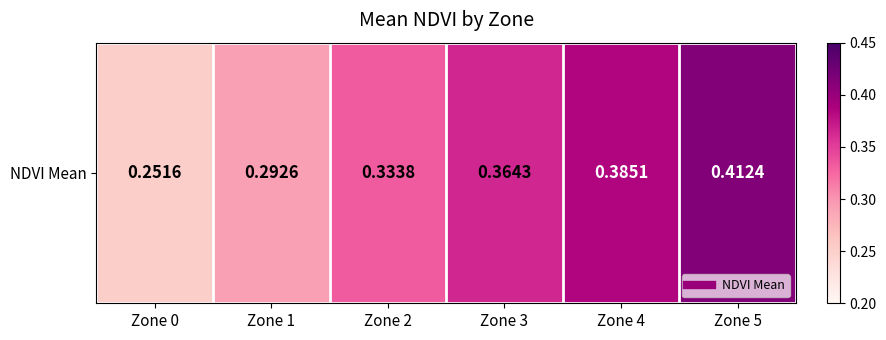

Reading right to left, list all the values displayed in this chart.

Zone 5=0.4	Zone 4=0.4	Zone 3=0.4	Zone 2=0.3	Zone 1=0.3	Zone 0=0.3